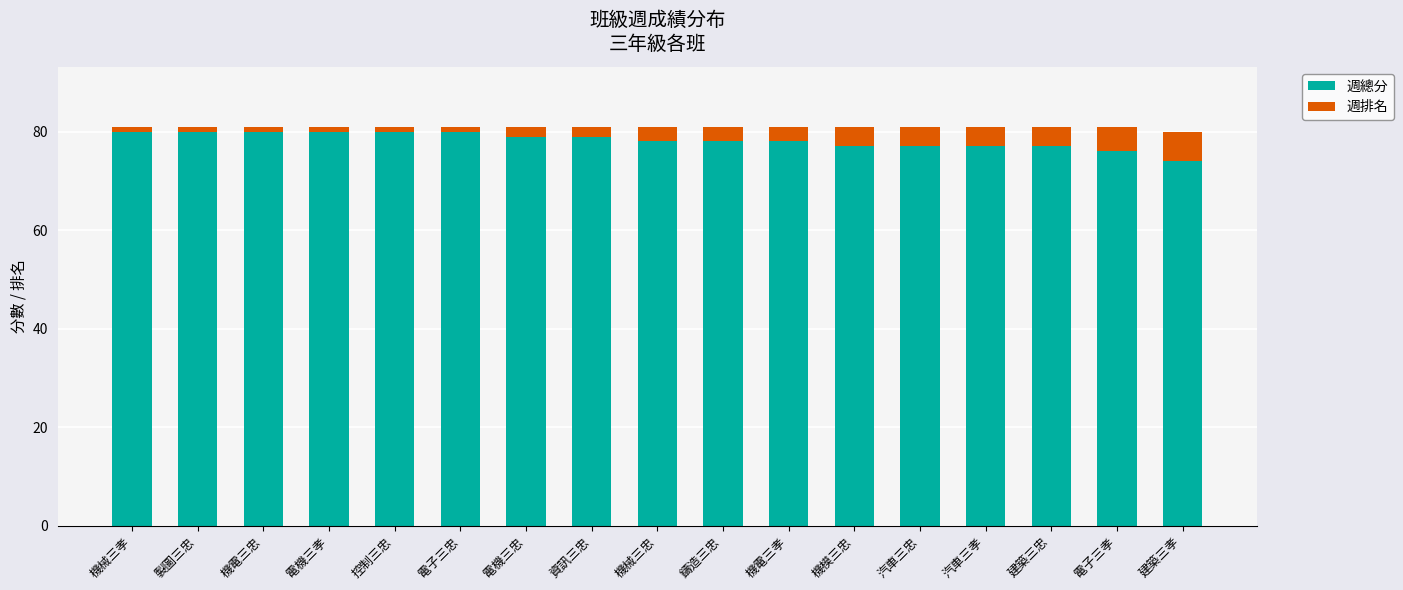

What is the lowest value of the 週總分 series?

74